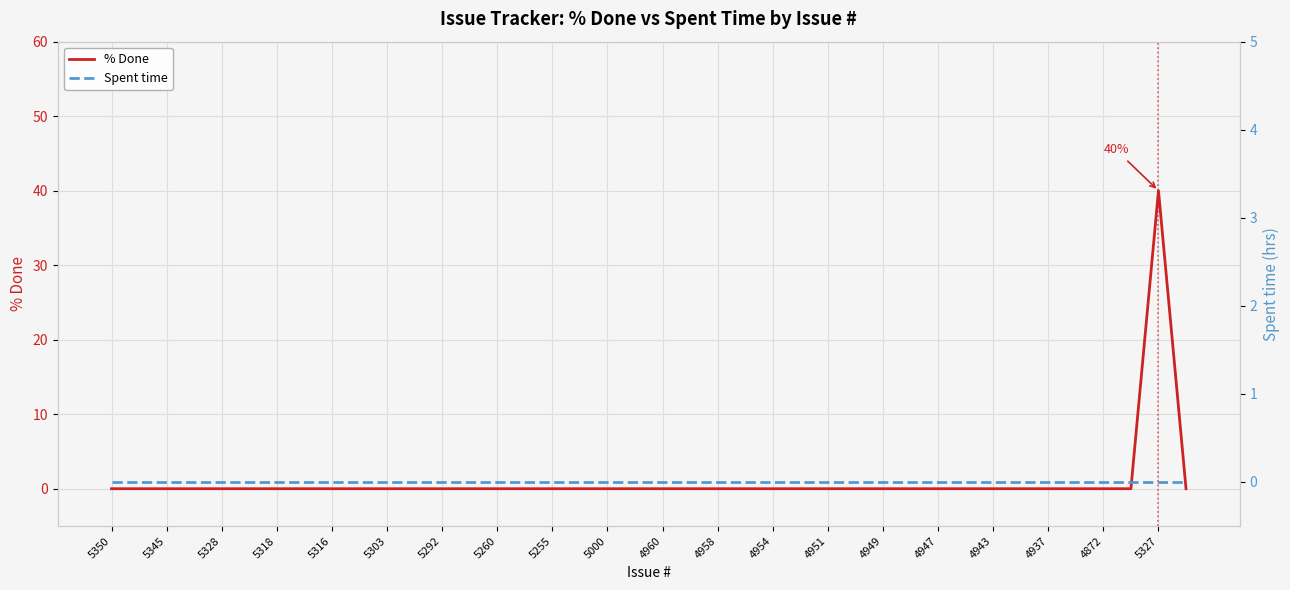

True or false: Spent time and % Done cross at least once.

False